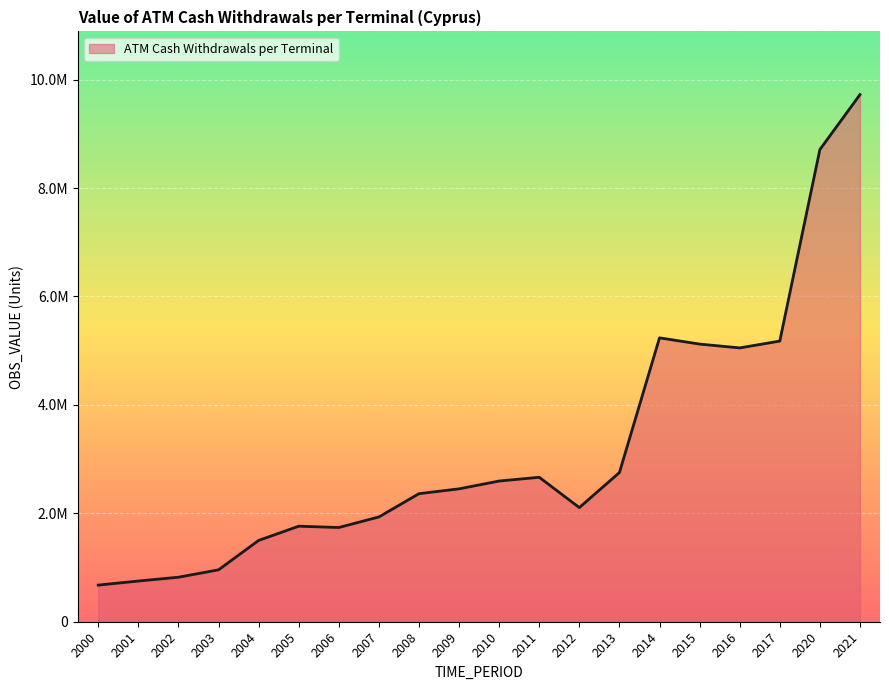

Does the chart display data point markers on the line(s)?

No